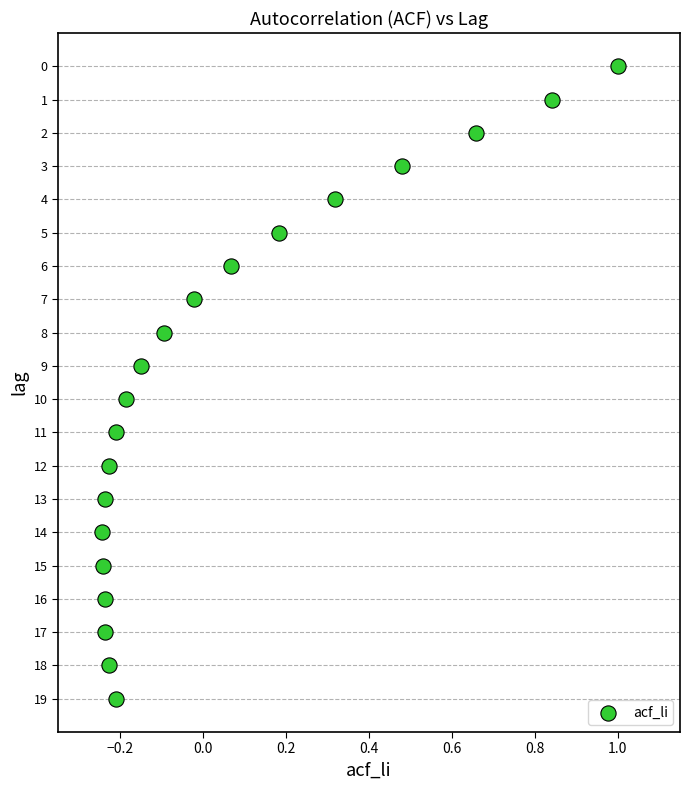

What is the range of Y values (max minus min)?

19